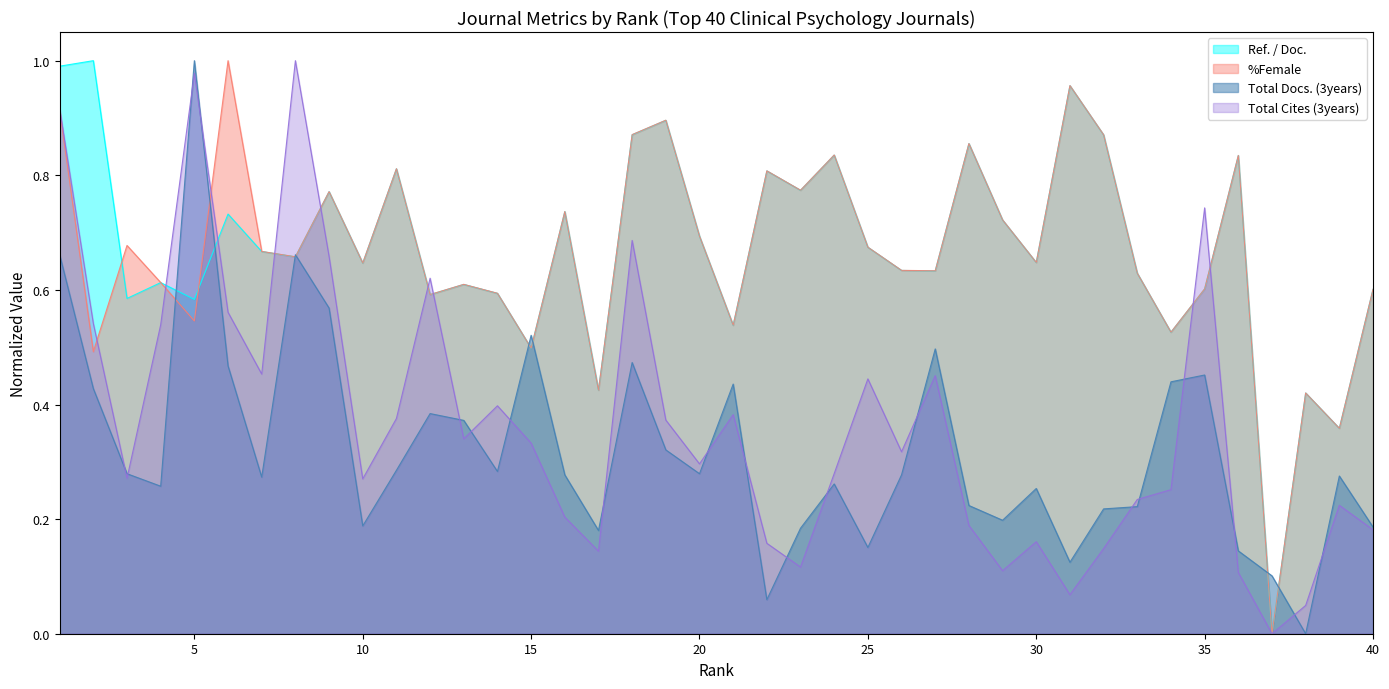

What is the difference between the maximum and minimum values in the Total Cites (3years) series?

1.0